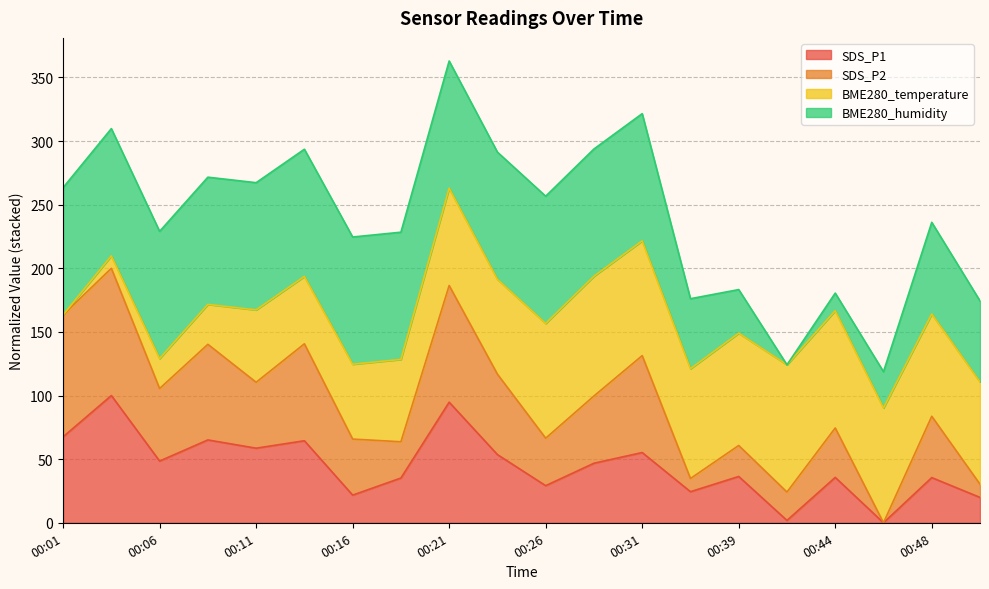

List the labels in order of SDS_P2 value, largest first.

00:04, 00:21, 00:01, 00:14, 00:09, 00:31, 00:23, 00:11, 00:06, 00:28, 00:48, 00:44, 00:26, 00:16, 00:19, 00:39, 00:36, 00:51, 00:41, 00:46